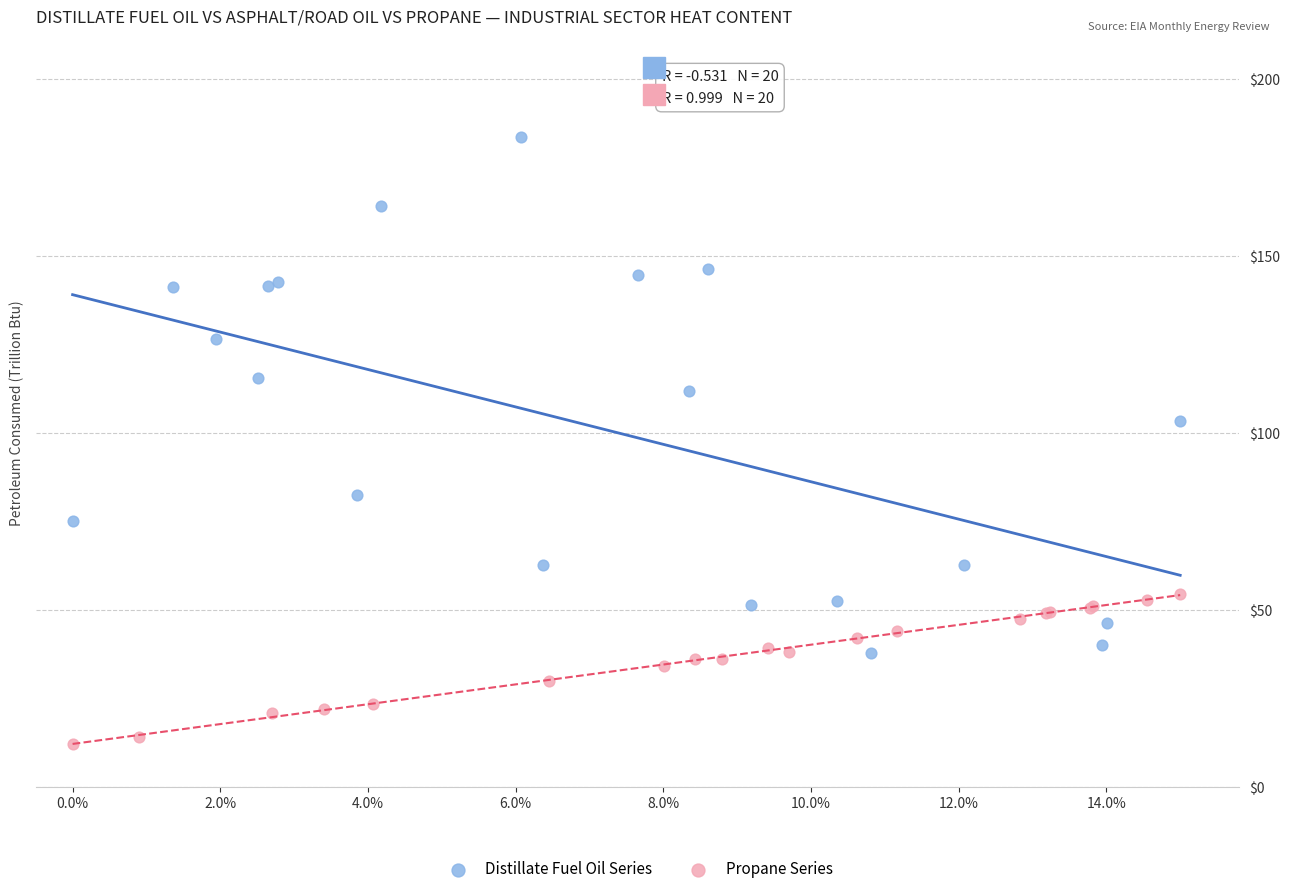

Which series contains the highest Y value?

Distillate Fuel Oil Series